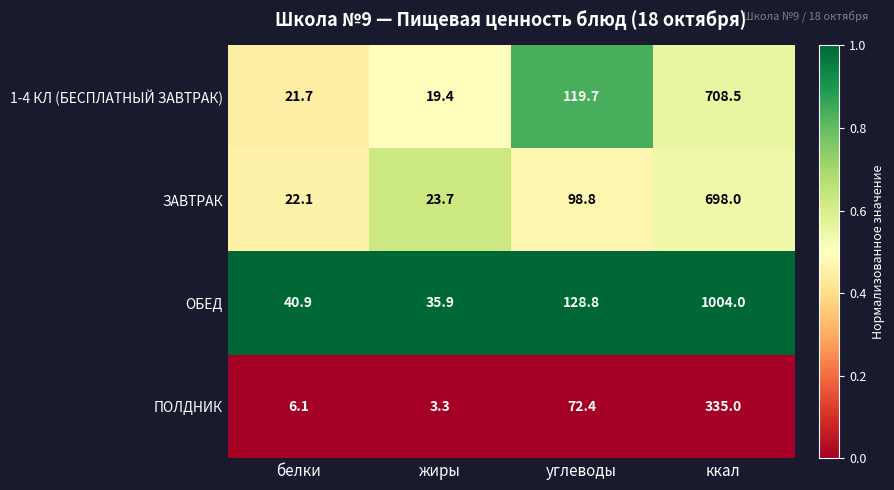

At which category is the sum across all series the highest?

ккал